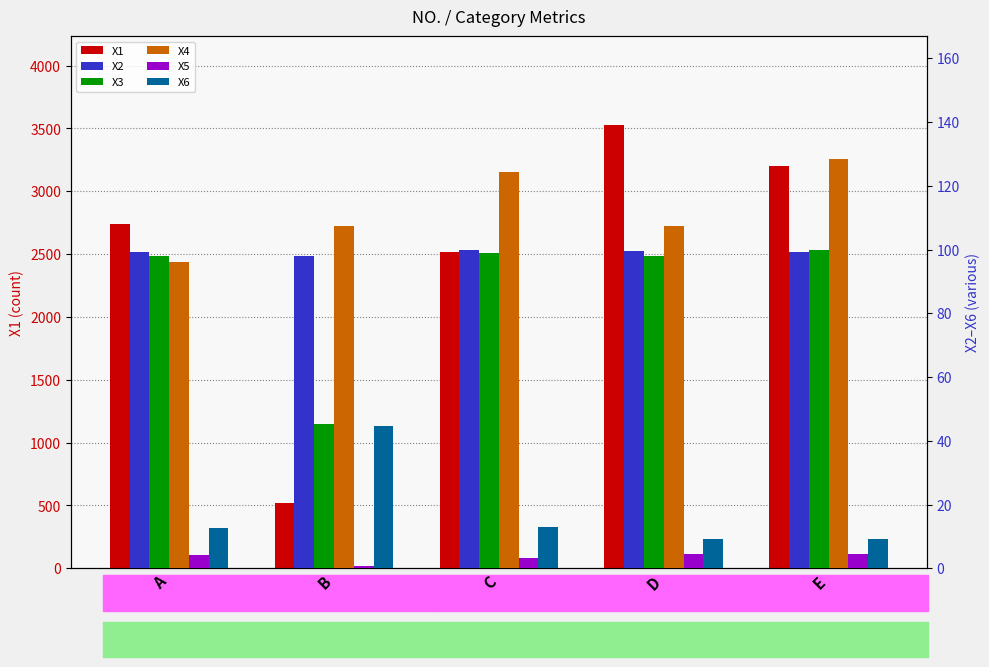

Reading left to right, what are all the values shown in this chart?

X1: 2736.0	521.0	2520.0	3528.0	3198.0
X2: 99.1	97.9	99.7	99.5	99.4
X3: 98.0	45.3	98.8	98.1	99.8
X4: 96.1	107.3	124.4	107.4	128.4
X5: 4.2	0.7	3.3	4.4	4.5
X6: 12.5	44.7	13.1	9.2	9.2